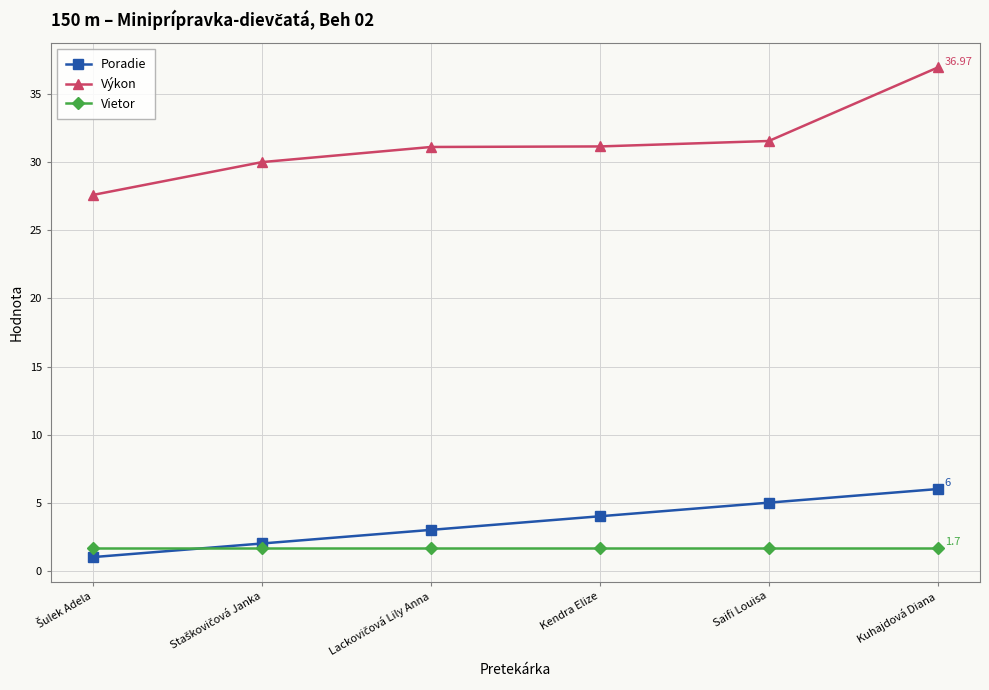

What is the label of the 4th point from the left?

Kendra Elize